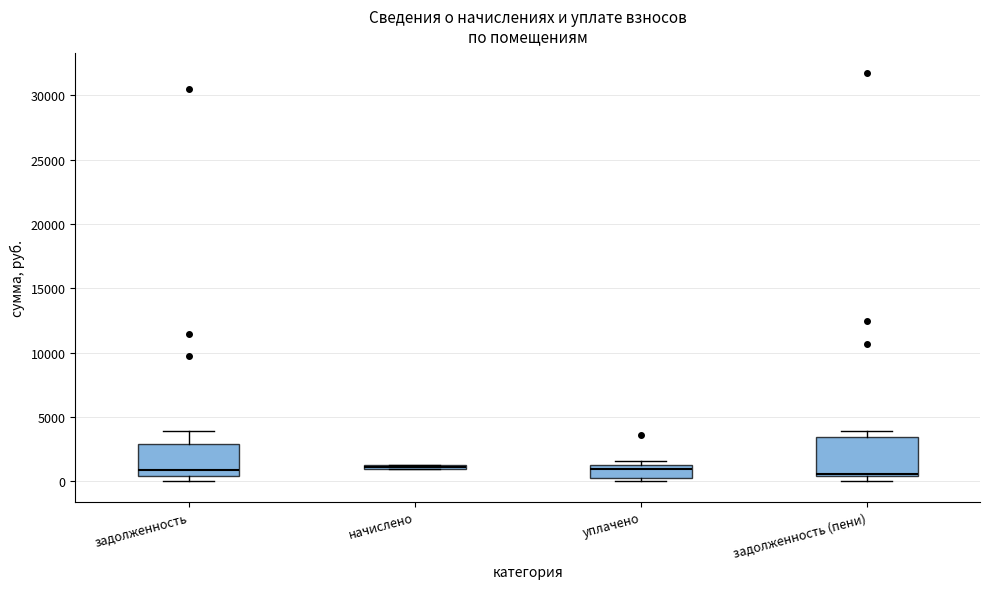

Where does the upper whisker of the box for задолженность end on the y-axis? The values are not printed on the chart, so give them approximately, as read against the axis.

4000